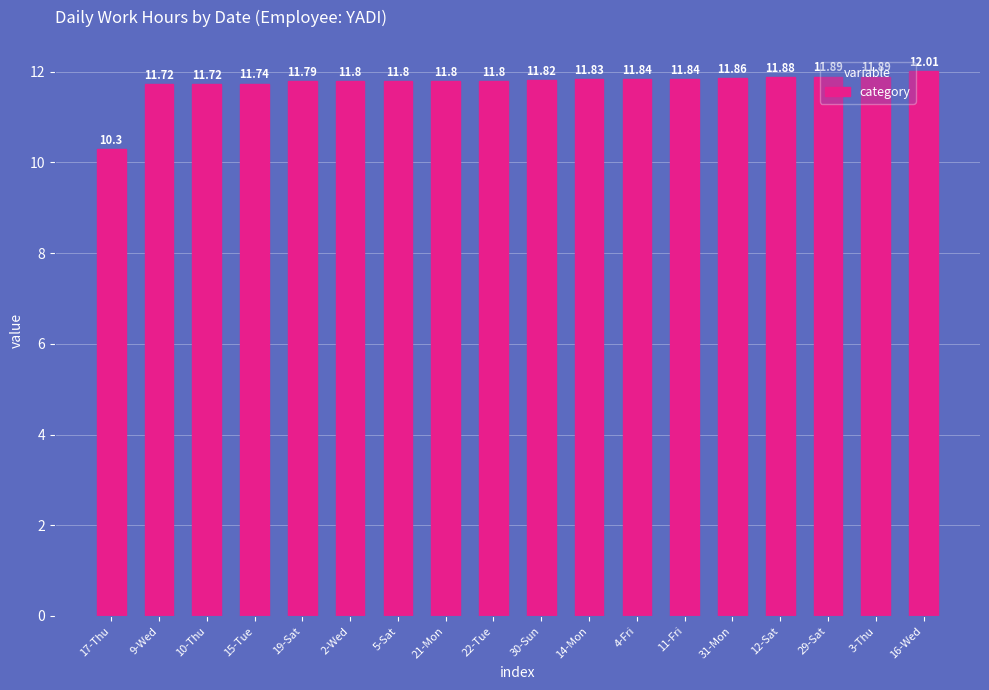

What is the smallest value displayed?

10.3